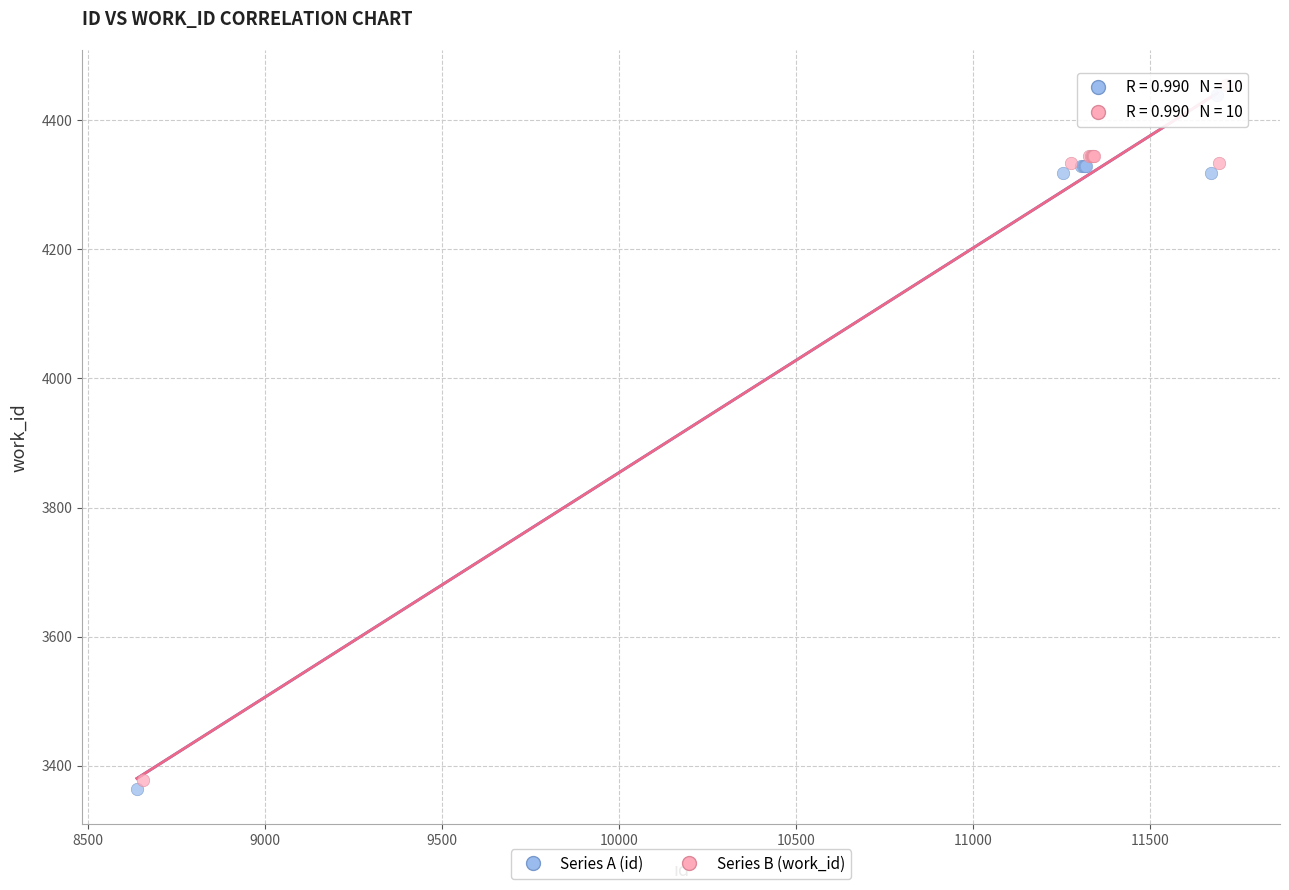

What are all the series names shown in the legend?

Series A (id), Series B (work_id)